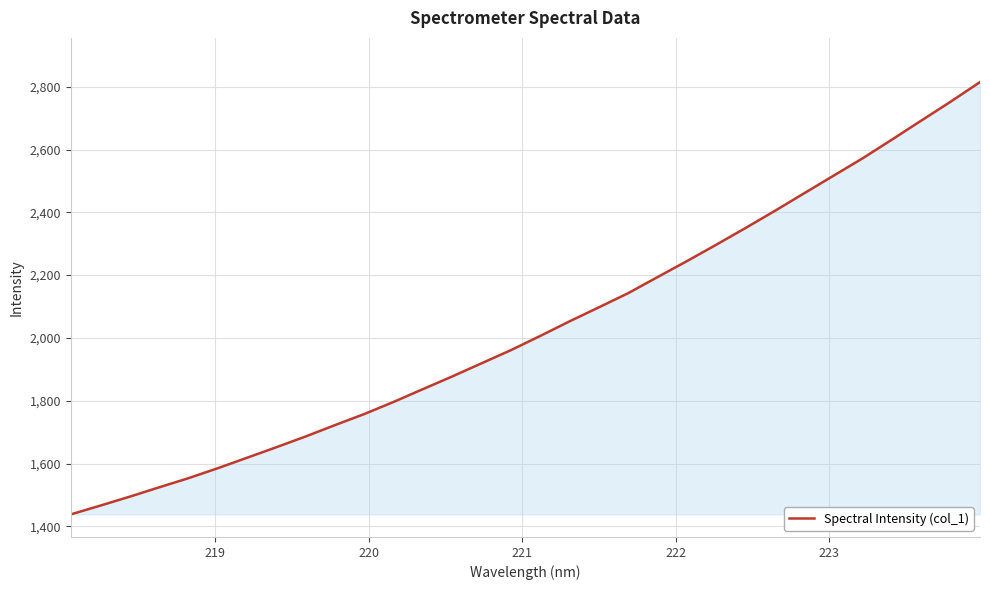

What is the greatest value displayed?

2814.8